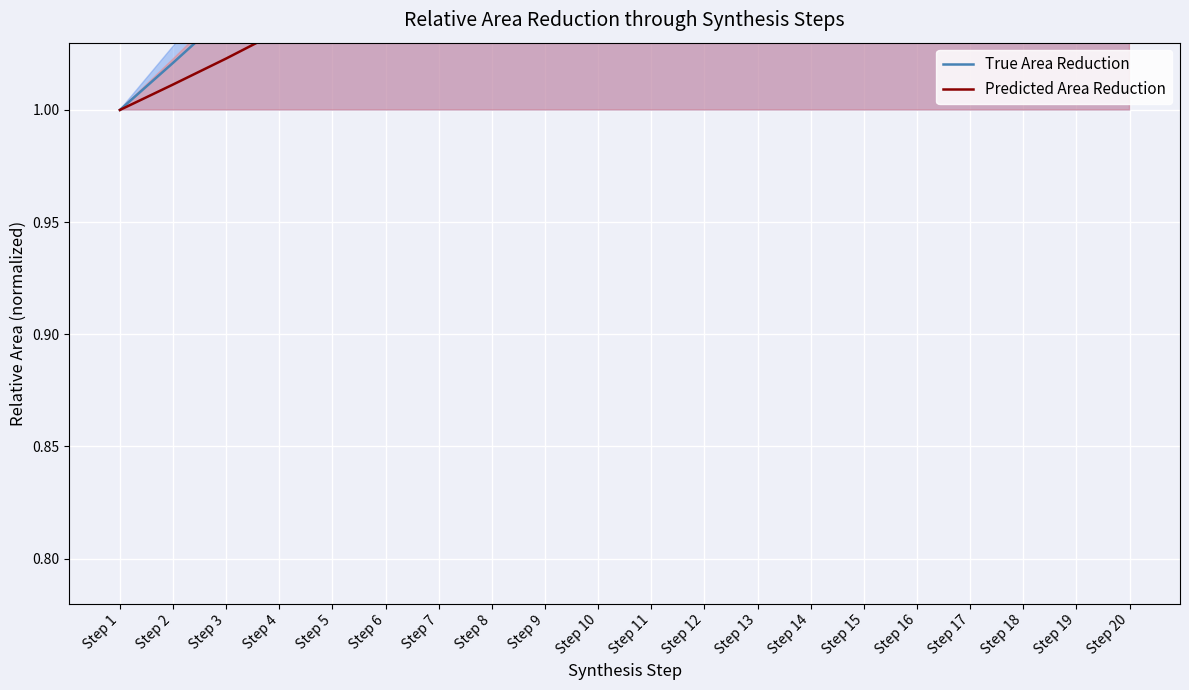

Rank the series by their average value, from lowest to highest.

Predicted Area Reduction, True Area Reduction